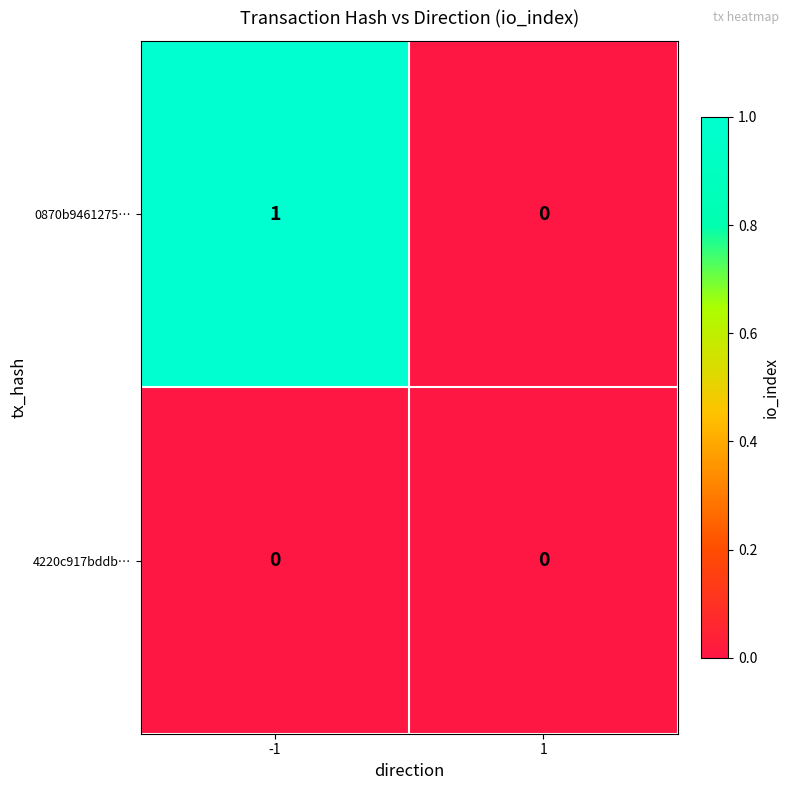

List the series in order of their overall mean, lowest first.

4220c917bddb…, 0870b9461275…